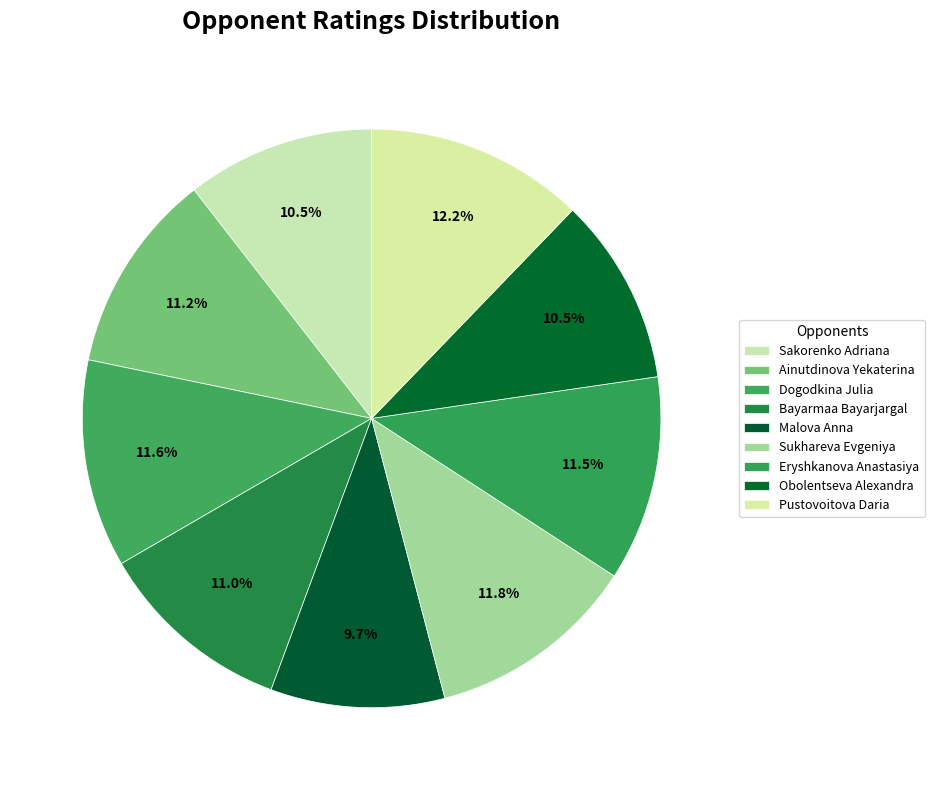

To the nearest percent, what is the difference between the largest and smallest slice percentages?

2%